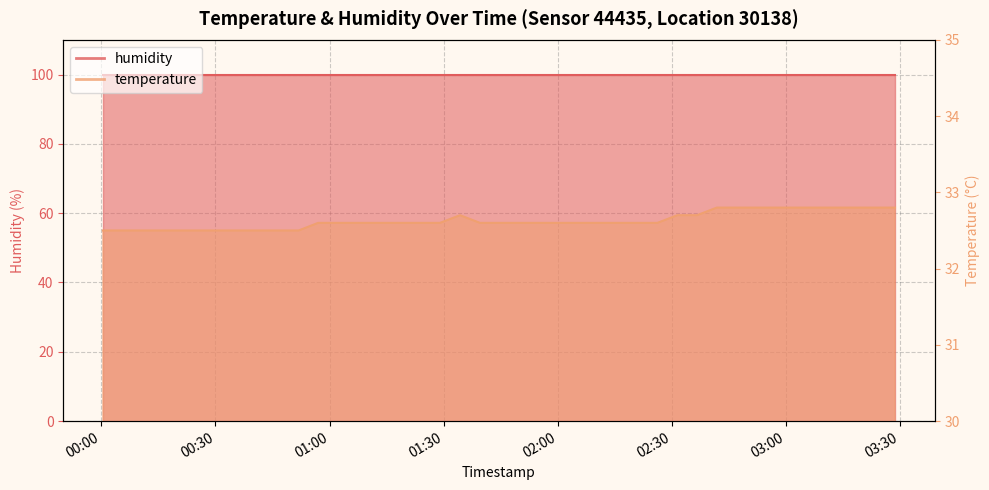

Is it true that the value at 2022-07-29T03:23:31 is 45.5?

False